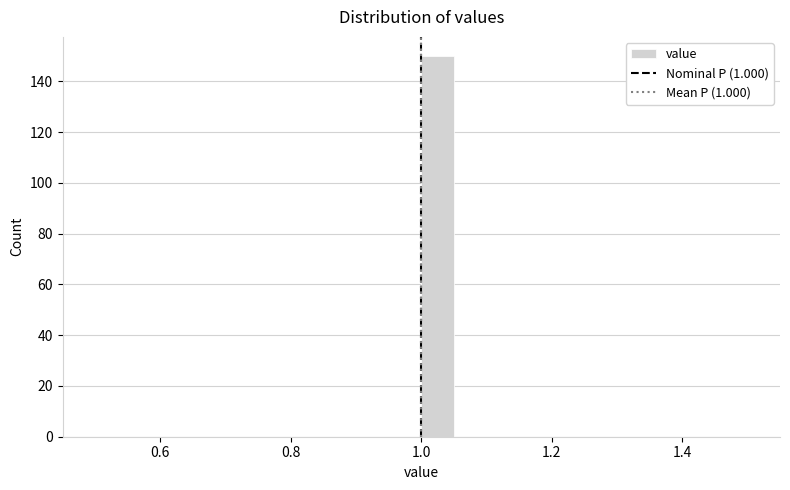

Around what value on the x-axis is the tallest bar? Give the approximate position of its centre, as read against the axis.

1.02